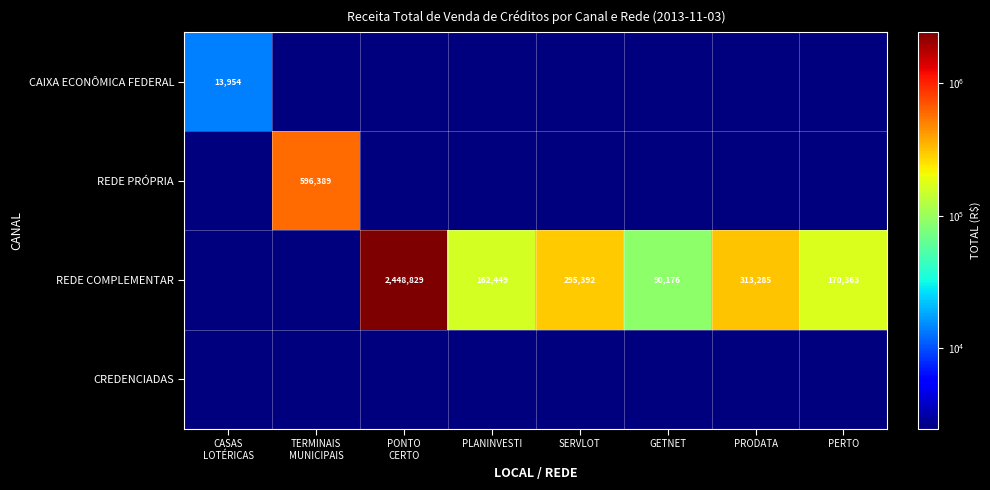

The value of CREDENCIADAS at TERMINAIS MUNICIPAIS is 2146.7. True or false?

False